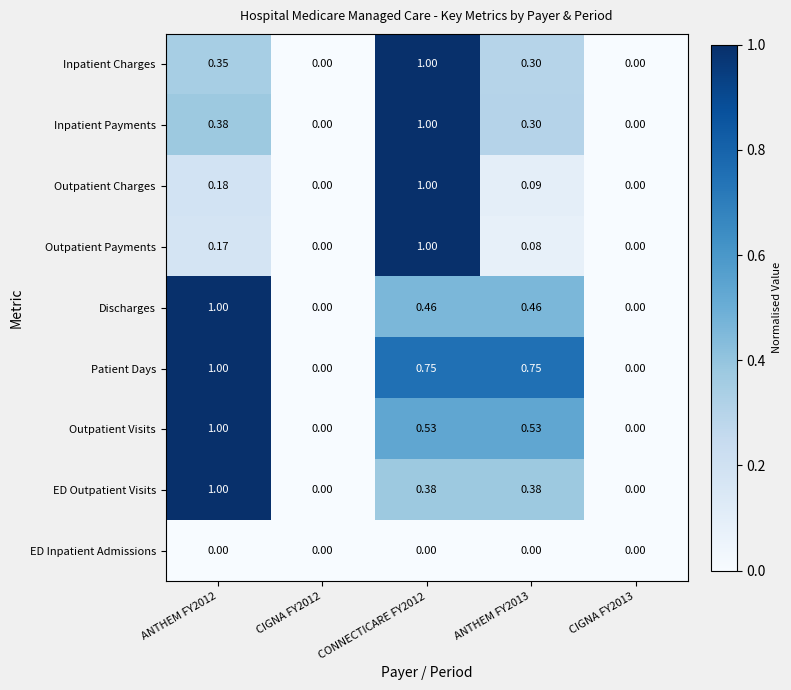

Count the number of data series in this chart.

9